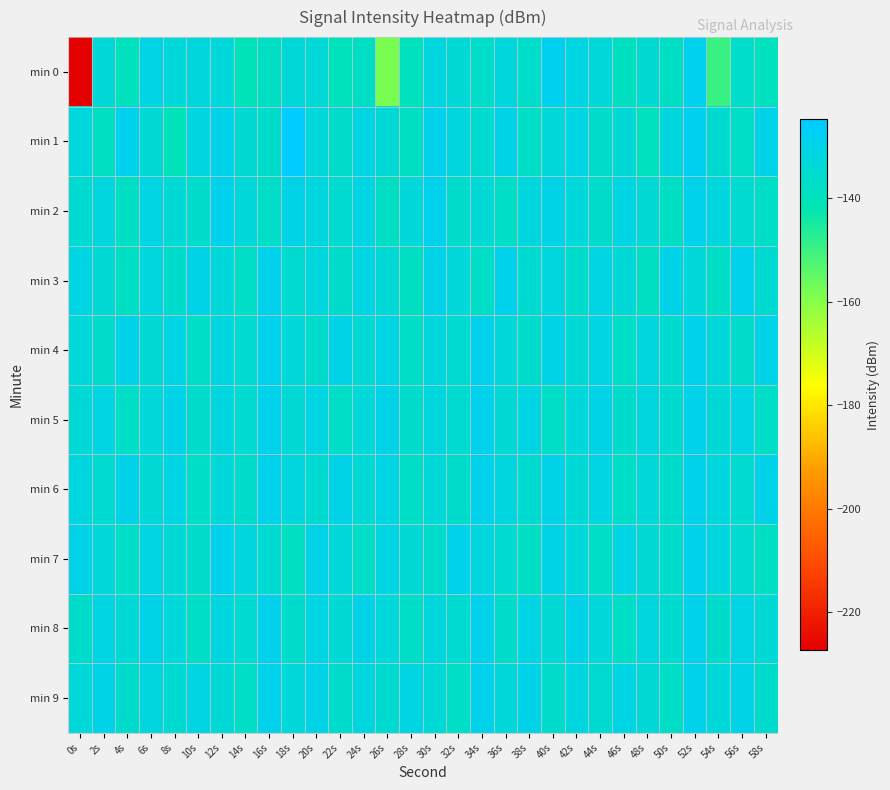

Which category has the lowest value across all series?

0s